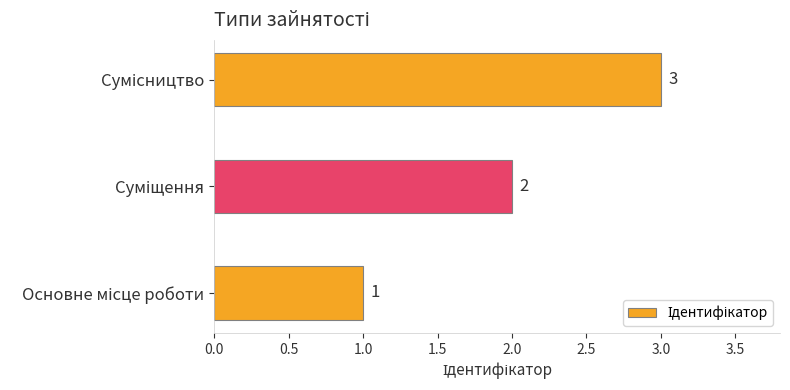

What is the minimum value shown in the chart?

1